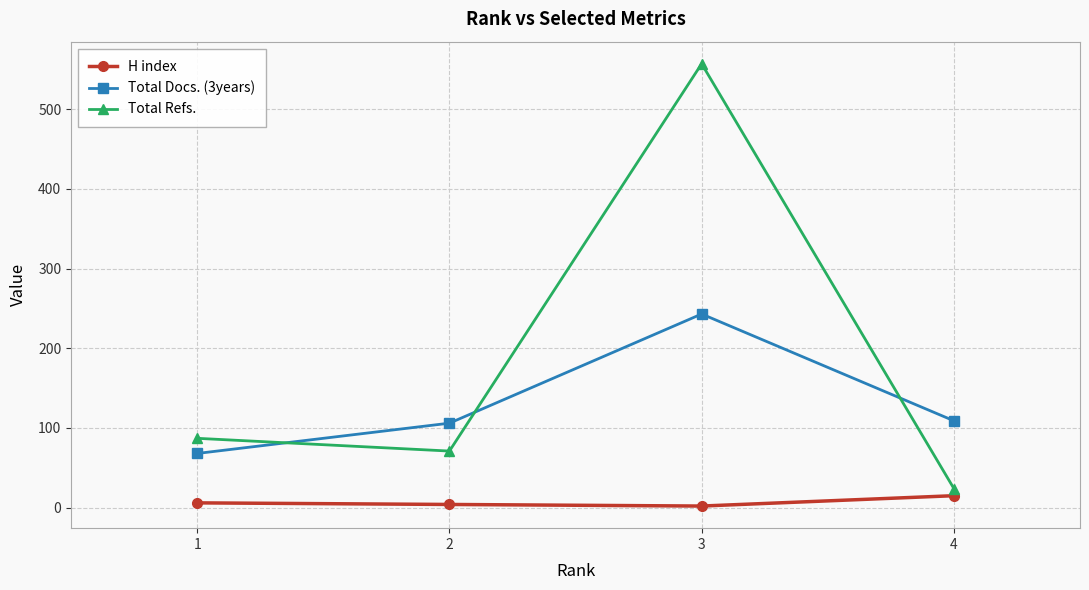

True or false: Total Docs. (3years) has a value of 68 at 1.

True